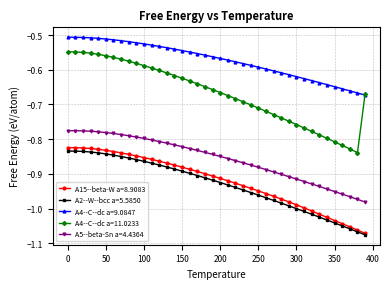

Which series has the largest total across all categories?

A4--C--dc a=9.0847